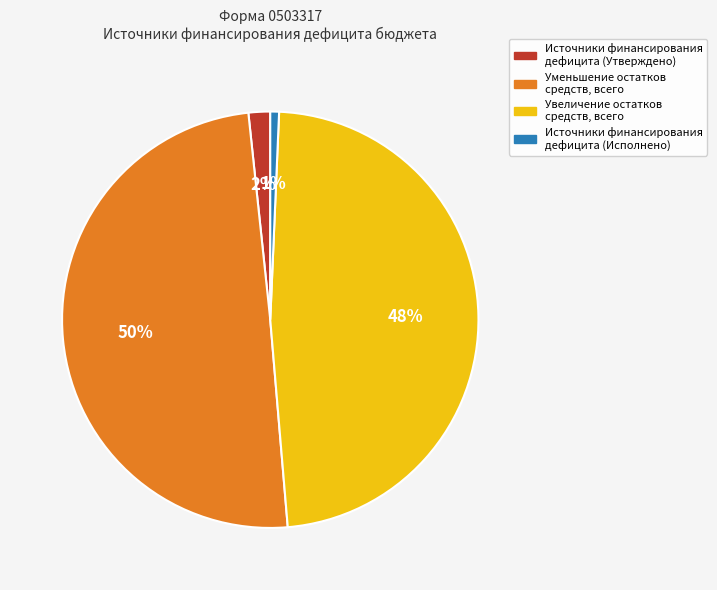

What is the largest slice in the pie chart?

Уменьшение остатков средств, всего